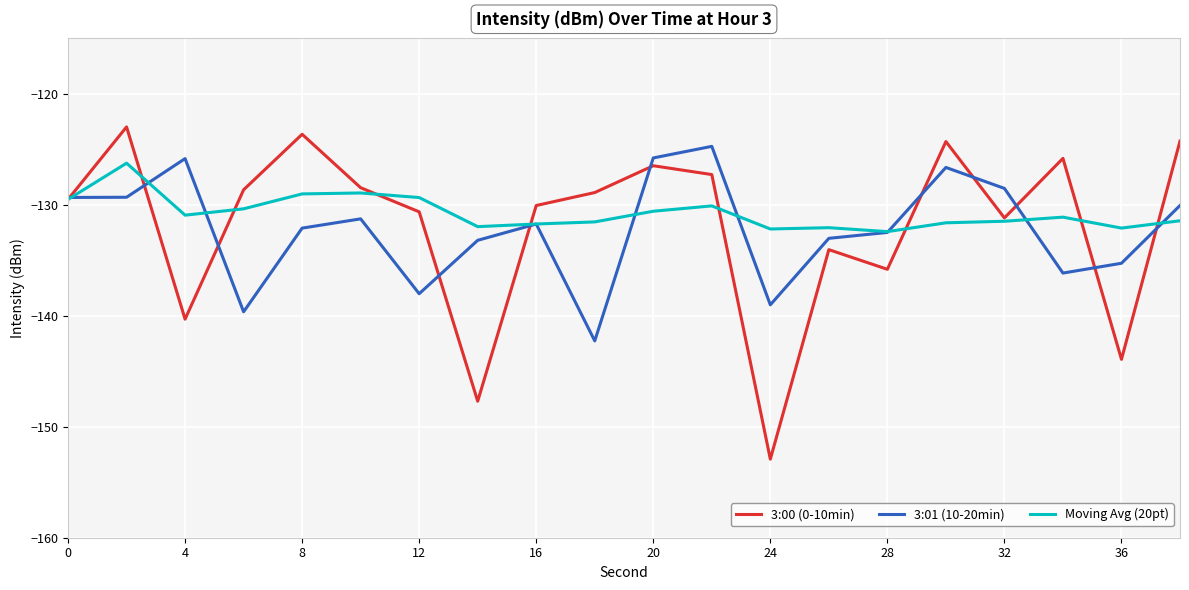

Rank the series by their maximum value, from lowest to highest.

Moving Avg (20pt), 3:01 (10-20min), 3:00 (0-10min)